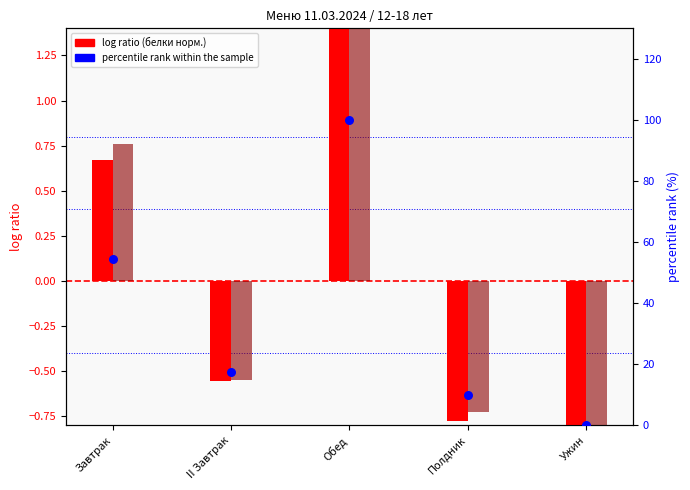

What is the change in value from Обед to Ужин?

-100.0